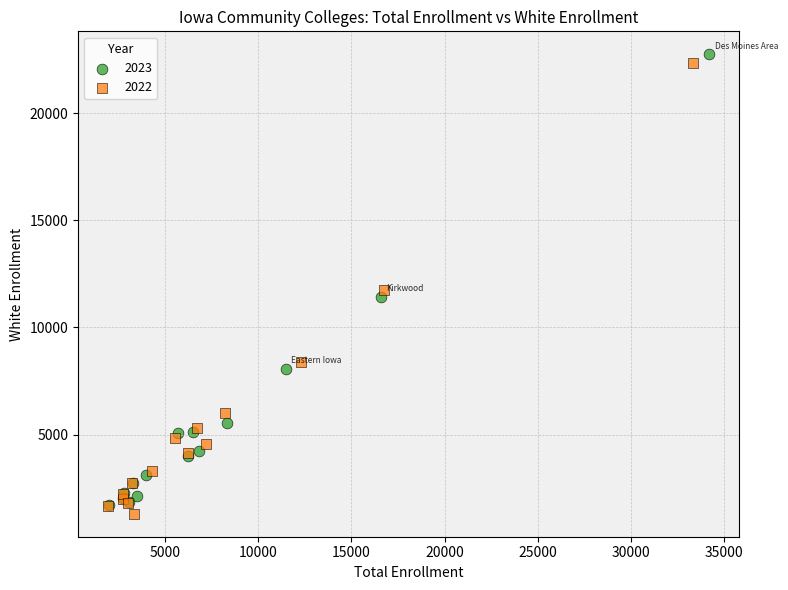

Which series reaches the maximum Y coordinate?

2023